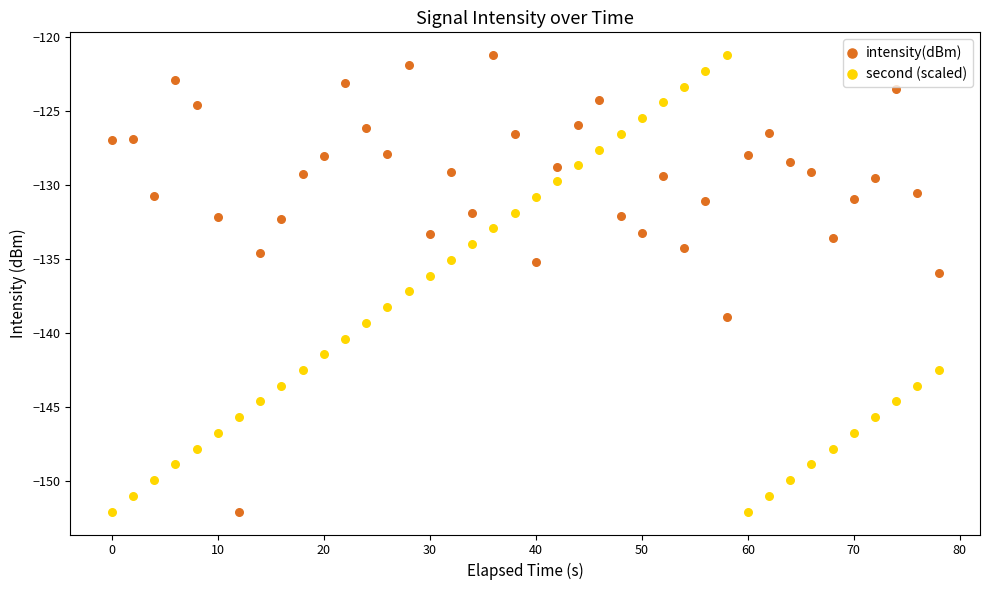

What is the X range (max minus min) for the scatter plot?

78.0